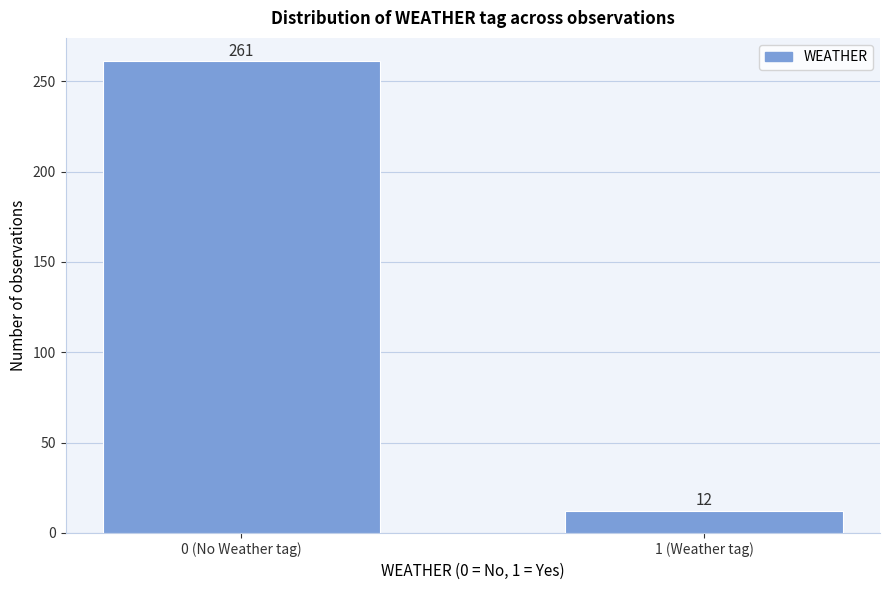

Reading right to left, transcribe all the data shown in this chart.

1 (Weather tag)=12	0 (No Weather tag)=261